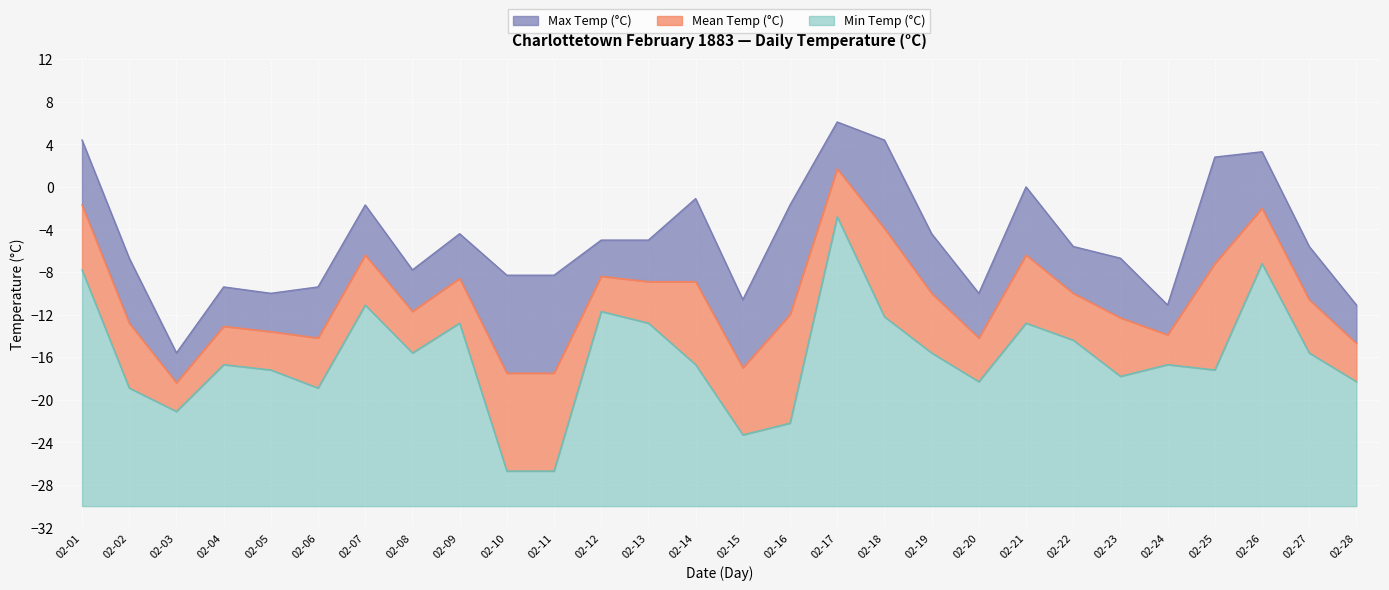

Reading left to right, what are all the values shown in this chart?

Max Temp (°C): 02-01=4.4	02-02=-6.7	02-03=-15.6	02-04=-9.4	02-05=-10.0	02-06=-9.4	02-07=-1.7	02-08=-7.8	02-09=-4.4	02-10=-8.3	02-11=-8.3	02-12=-5.0	02-13=-5.0	02-14=-1.1	02-15=-10.6	02-16=-1.7	02-17=6.1	02-18=4.4	02-19=-4.4	02-20=-10.0	02-21=0.0	02-22=-5.6	02-23=-6.7	02-24=-11.1	02-25=2.8	02-26=3.3	02-27=-5.6	02-28=-11.1
Mean Temp (°C): 02-01=-1.7	02-02=-12.8	02-03=-18.4	02-04=-13.1	02-05=-13.6	02-06=-14.2	02-07=-6.4	02-08=-11.7	02-09=-8.6	02-10=-17.5	02-11=-17.5	02-12=-8.4	02-13=-8.9	02-14=-8.9	02-15=-17.0	02-16=-12.0	02-17=1.7	02-18=-3.9	02-19=-10.0	02-20=-14.2	02-21=-6.4	02-22=-10.0	02-23=-12.3	02-24=-13.9	02-25=-7.2	02-26=-2.0	02-27=-10.6	02-28=-14.7
Min Temp (°C): 02-01=-7.8	02-02=-18.9	02-03=-21.1	02-04=-16.7	02-05=-17.2	02-06=-18.9	02-07=-11.1	02-08=-15.6	02-09=-12.8	02-10=-26.7	02-11=-26.7	02-12=-11.7	02-13=-12.8	02-14=-16.7	02-15=-23.3	02-16=-22.2	02-17=-2.8	02-18=-12.2	02-19=-15.6	02-20=-18.3	02-21=-12.8	02-22=-14.4	02-23=-17.8	02-24=-16.7	02-25=-17.2	02-26=-7.2	02-27=-15.6	02-28=-18.3